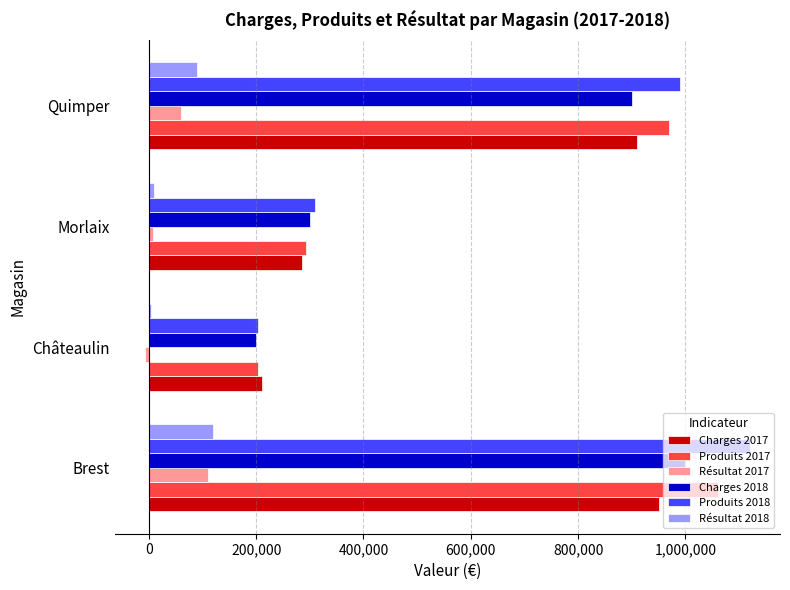

What is the highest value of the Résultat 2018 series?

120000